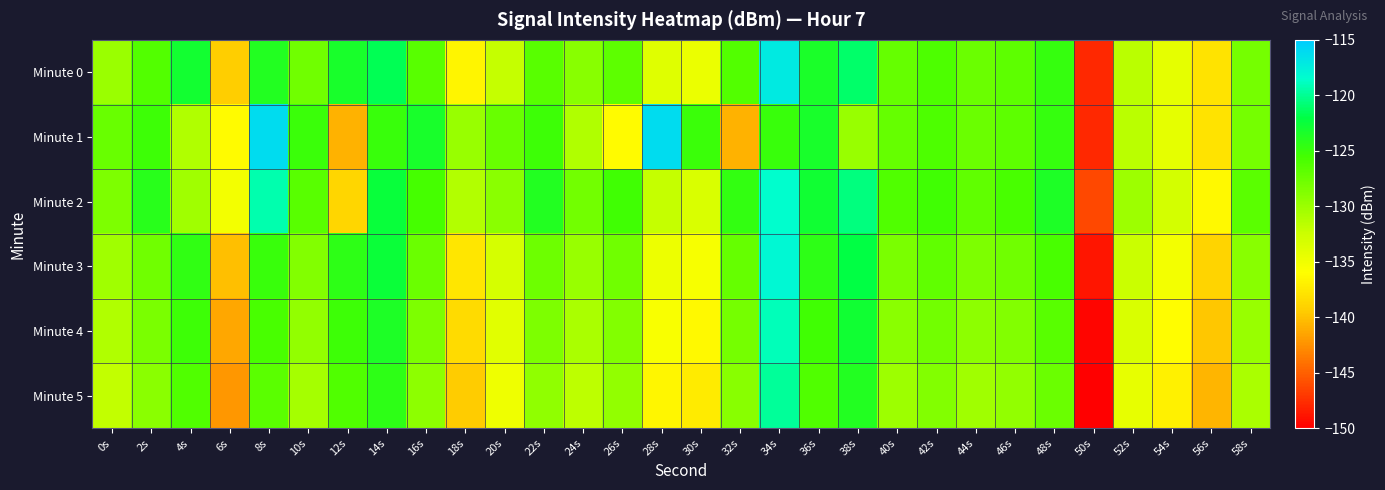

What is the difference between the highest and lowest values at 24s?

3.8